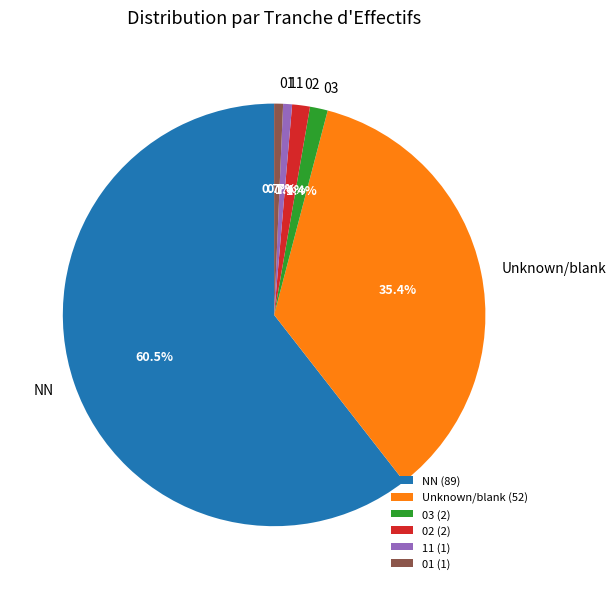

Is the sum of 01 and 11 greater than half?

No